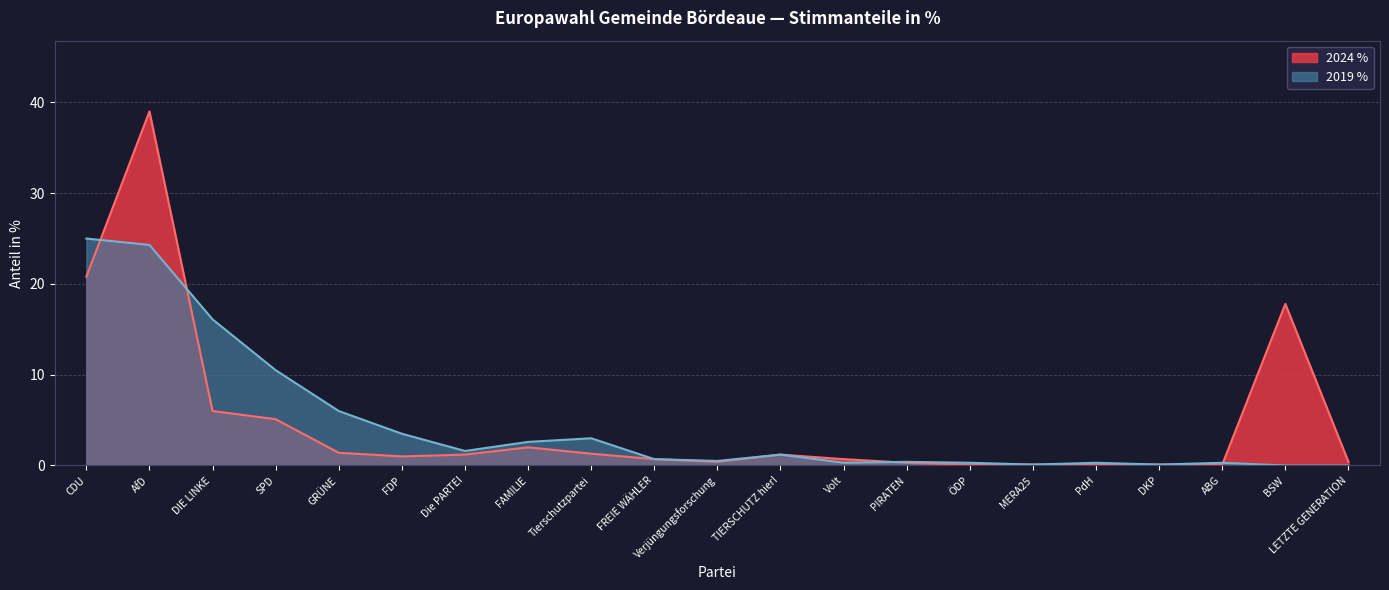

In 2024 %, how many points are higher than both neighbors (excluding endpoints)?

4